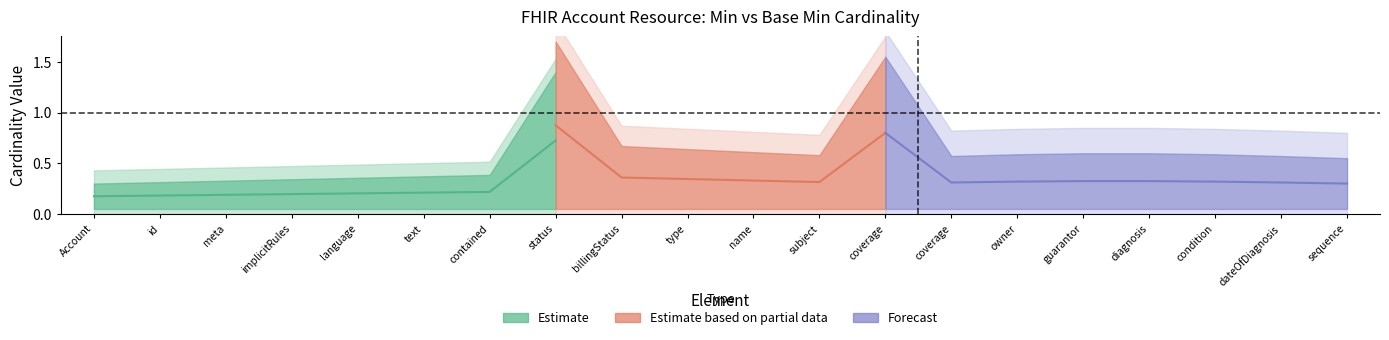

True or false: Base Min has a value of 0 at Account.implicitRules.

True